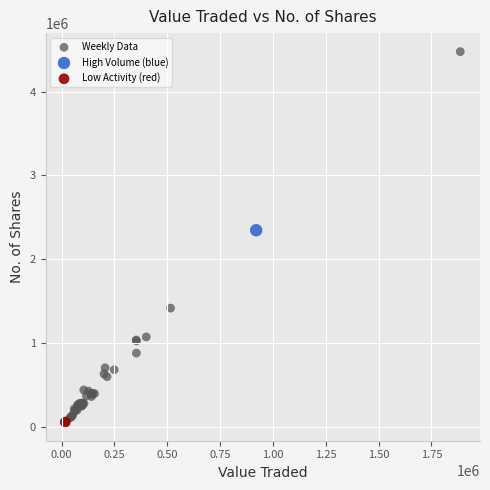

What are all the series names shown in the legend?

Weekly Data, High Volume (blue), Low Activity (red)